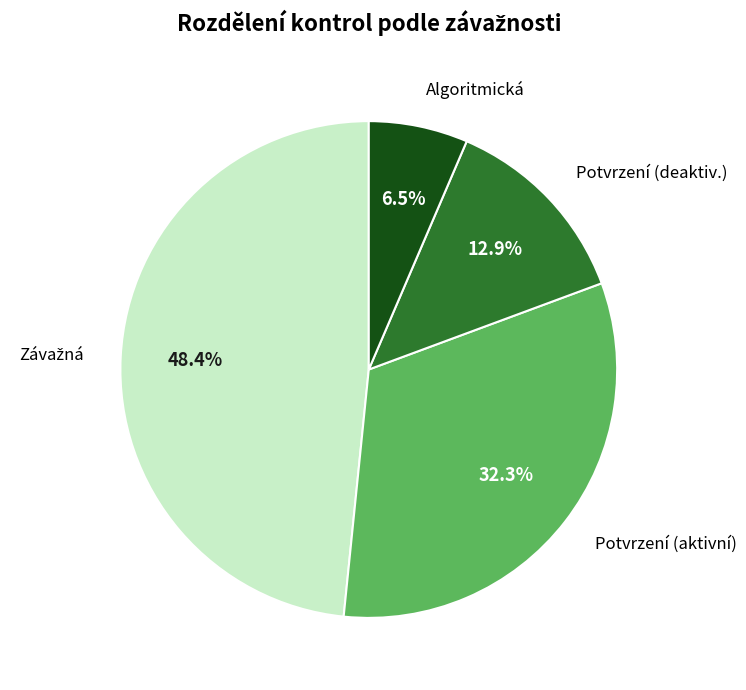

What is the smallest slice in the pie chart?

Algoritmická